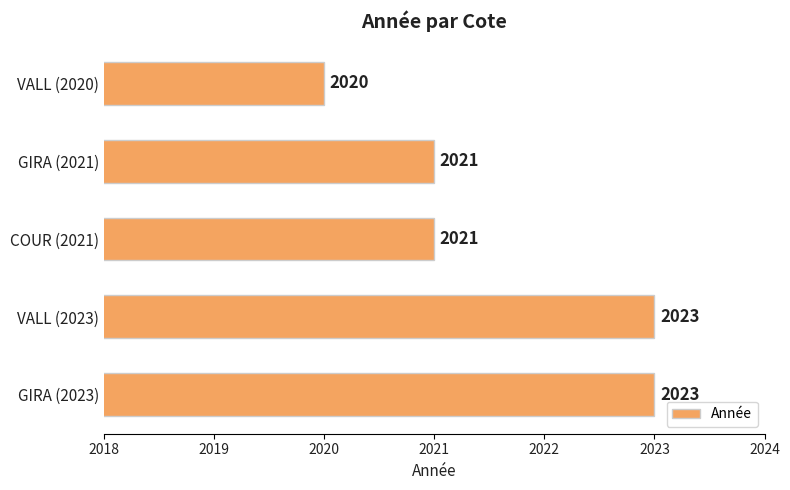

How many values are between 2021 and 2023?

4